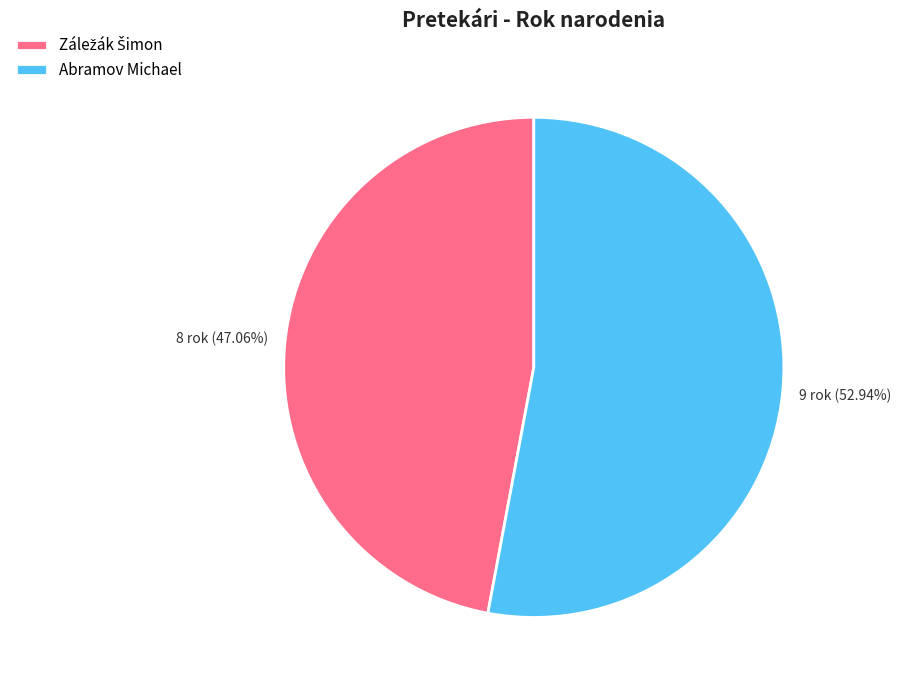

Which category accounts for the majority?

Abramov Michael